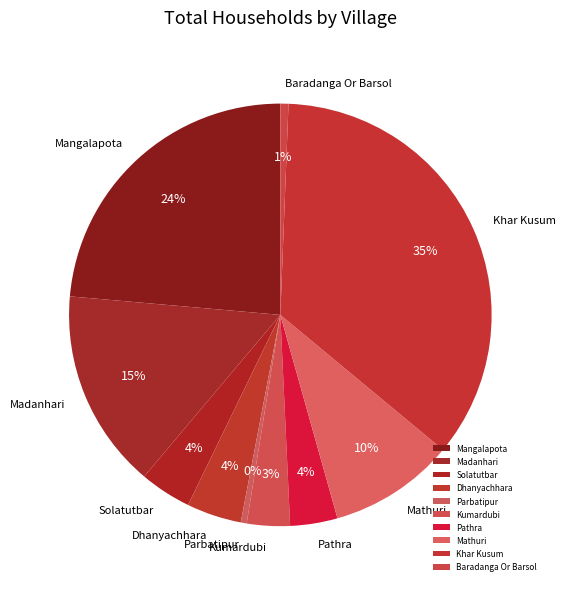

Which has a higher value, Mangalapota or Pathra?

Mangalapota